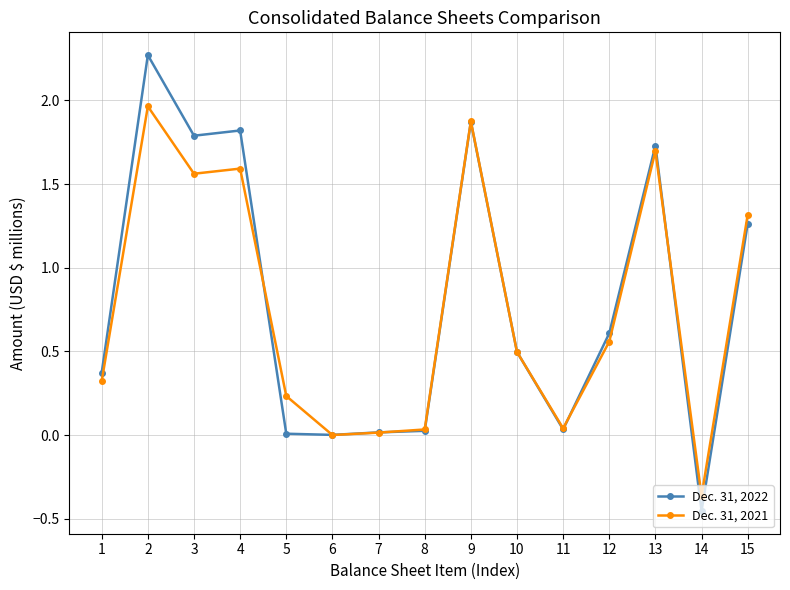

At 11, list the series in order from smallest to largest.

Dec. 31, 2022, Dec. 31, 2021